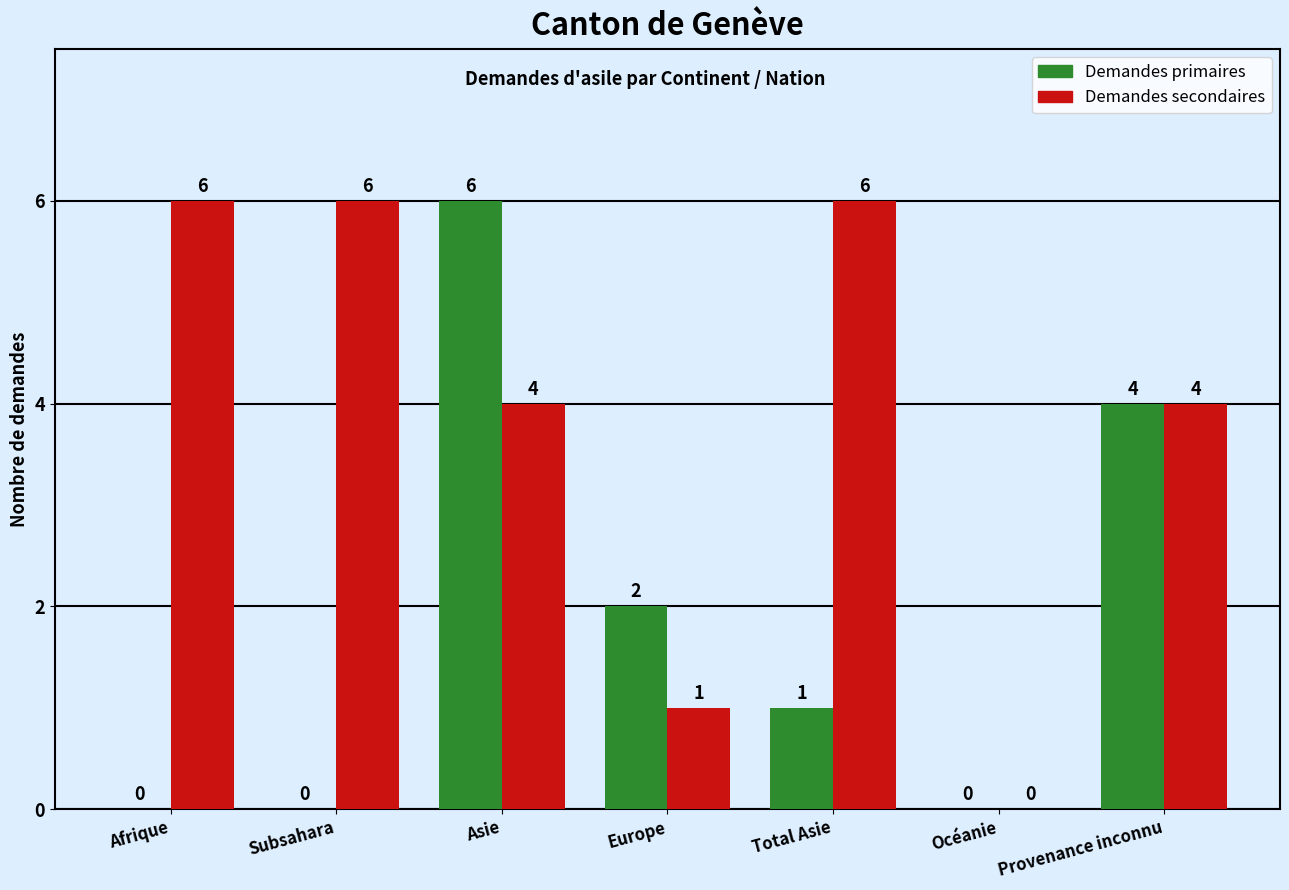

Is the value of Demandes primaires at Europe greater than the value of Demandes secondaires at Afrique?

No